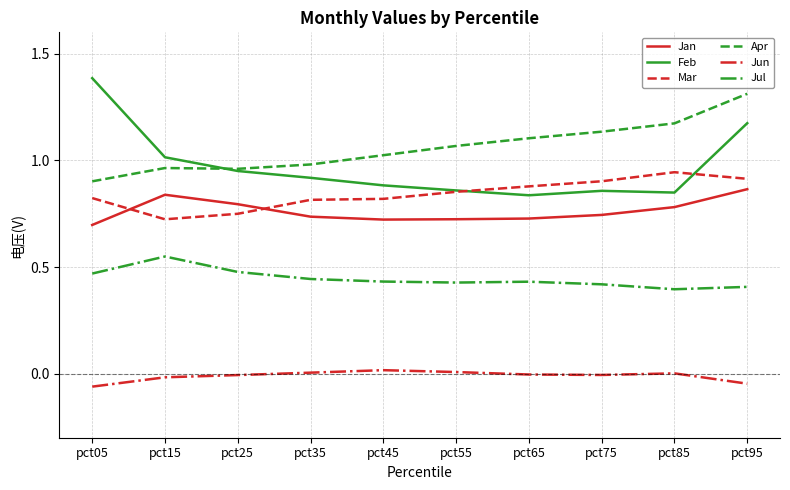

Which series has the largest total across all categories?

Apr